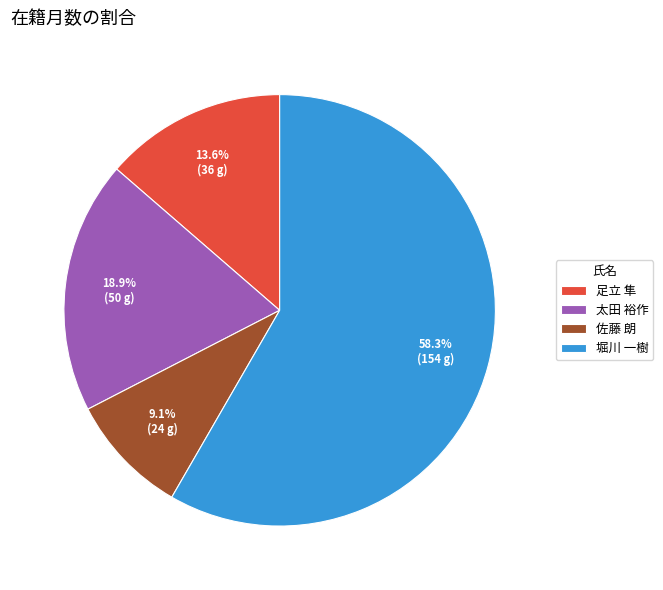

Which slice is the smallest?

佐藤 朗